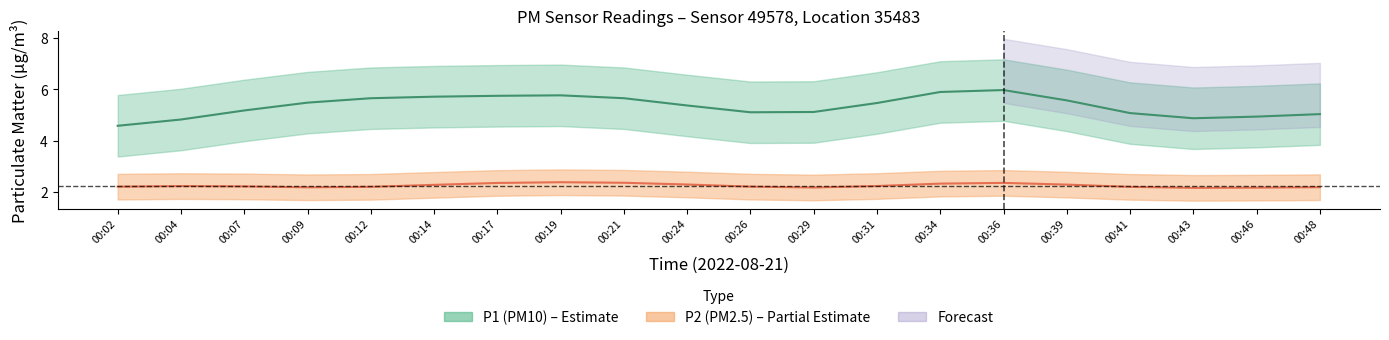

True or false: P2 and P1 cross at least once.

False